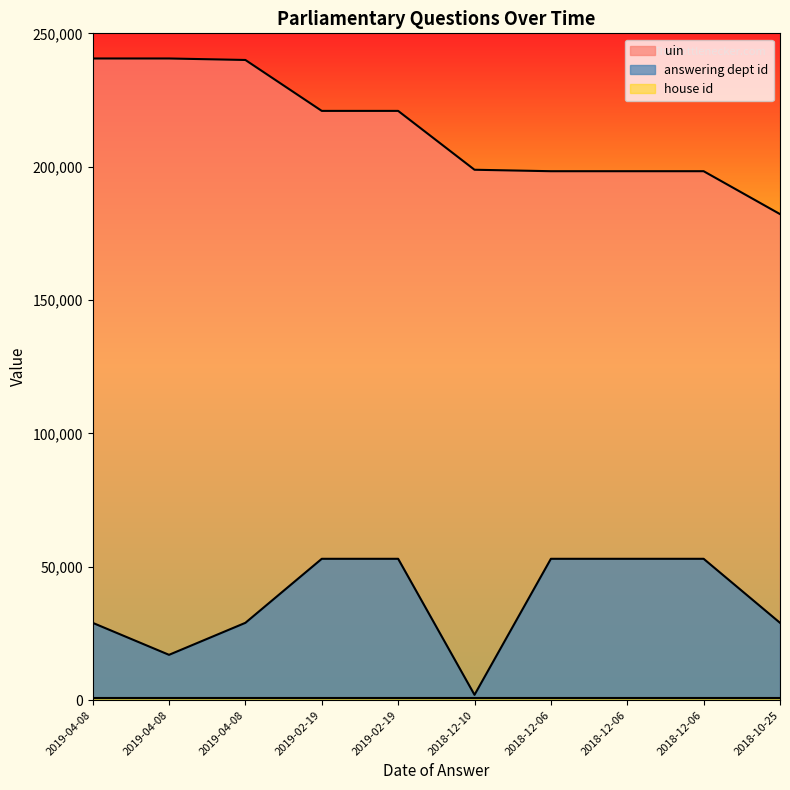

Does the chart display data point markers on the line(s)?

No